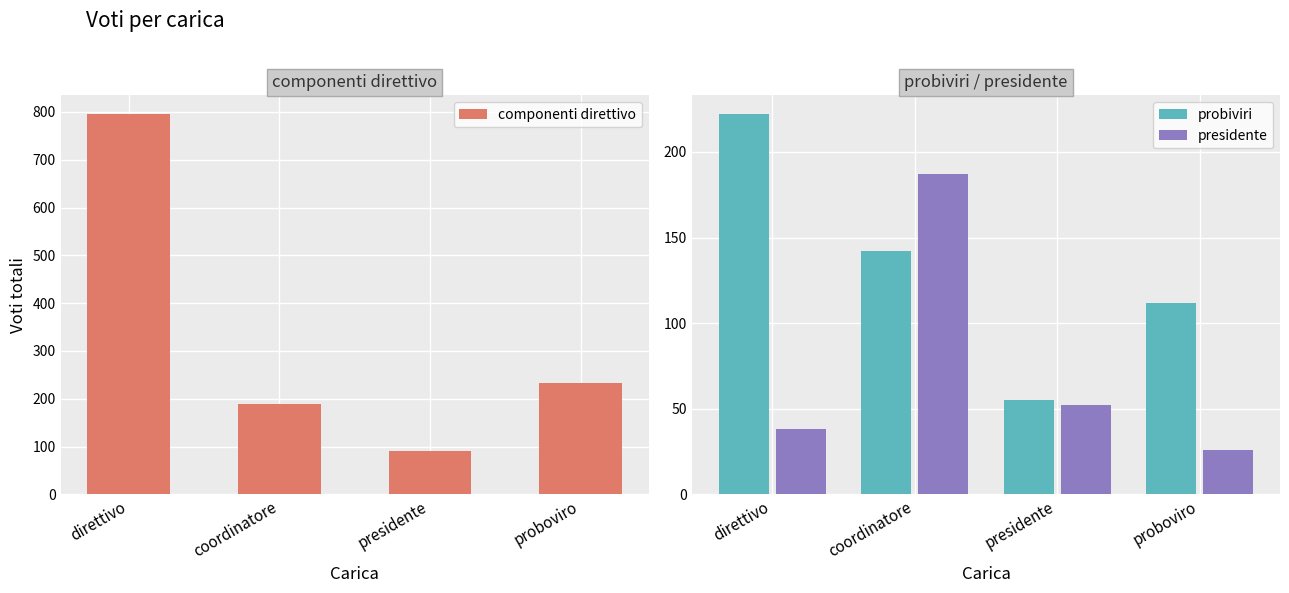

The value of probiviri at proboviro is 112. True or false?

True